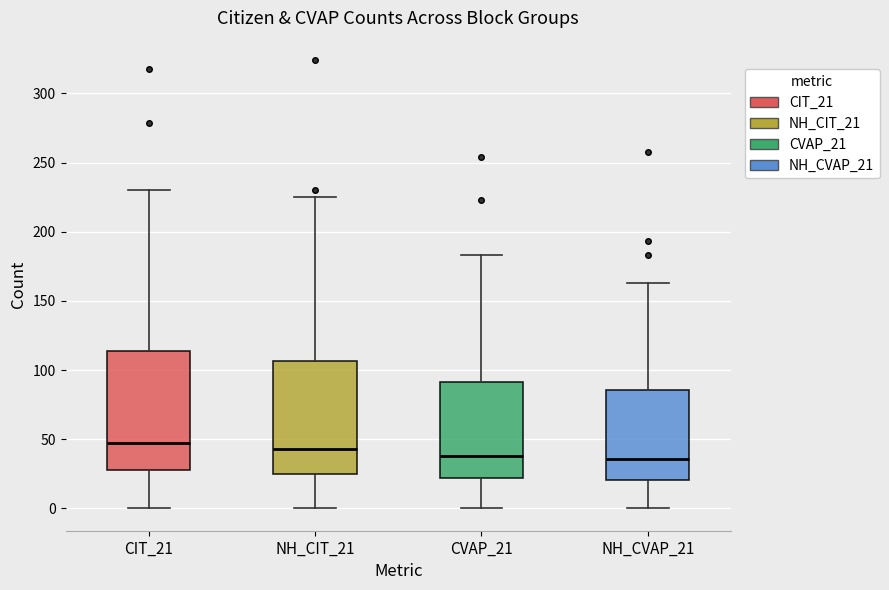

Where does the upper whisker of the box for CIT_21 end on the y-axis? The values are not printed on the chart, so give them approximately, as read against the axis.

230